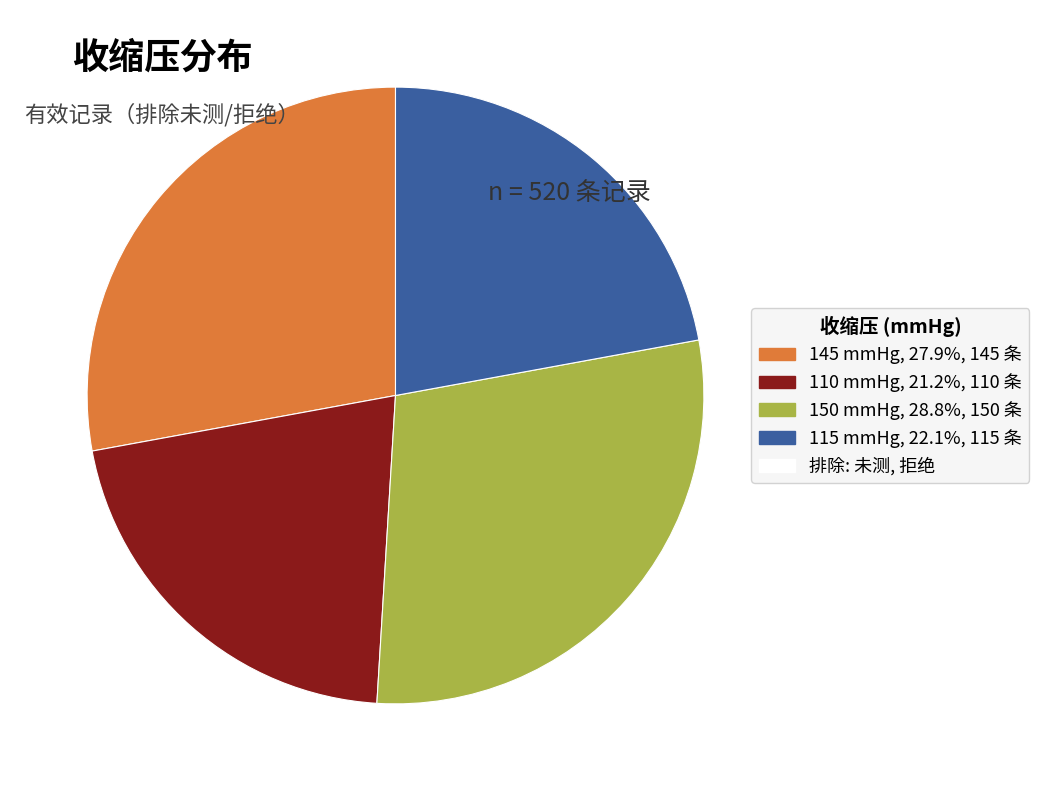

How many segments does this pie chart have?

4